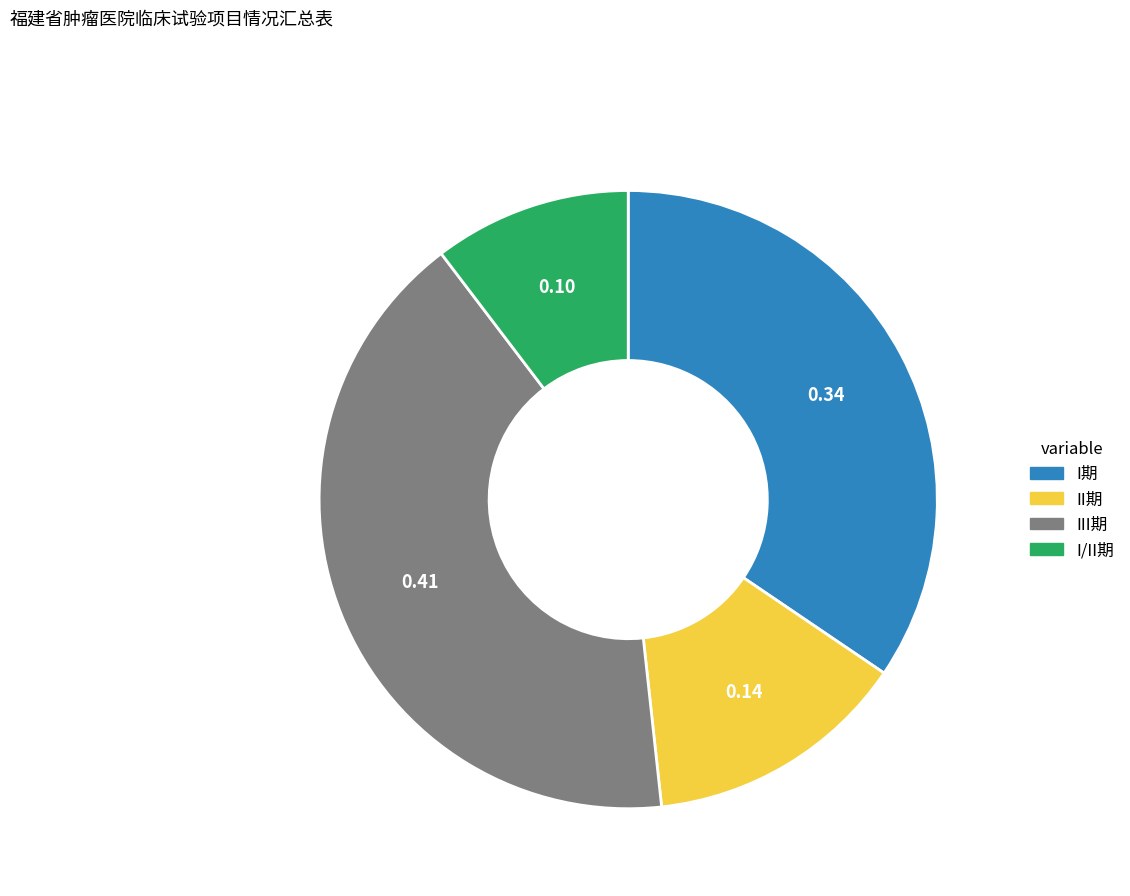

Is II期 the majority of the pie?

No